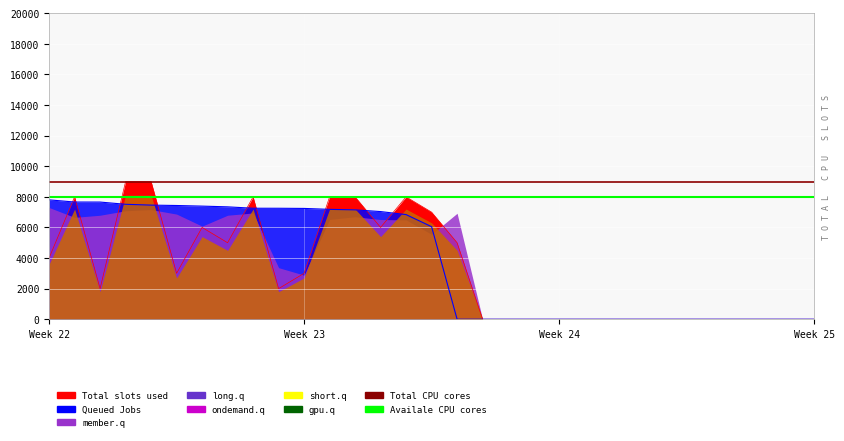

True or false: Availale CPU cores and Total CPU cores cross at least once.

False